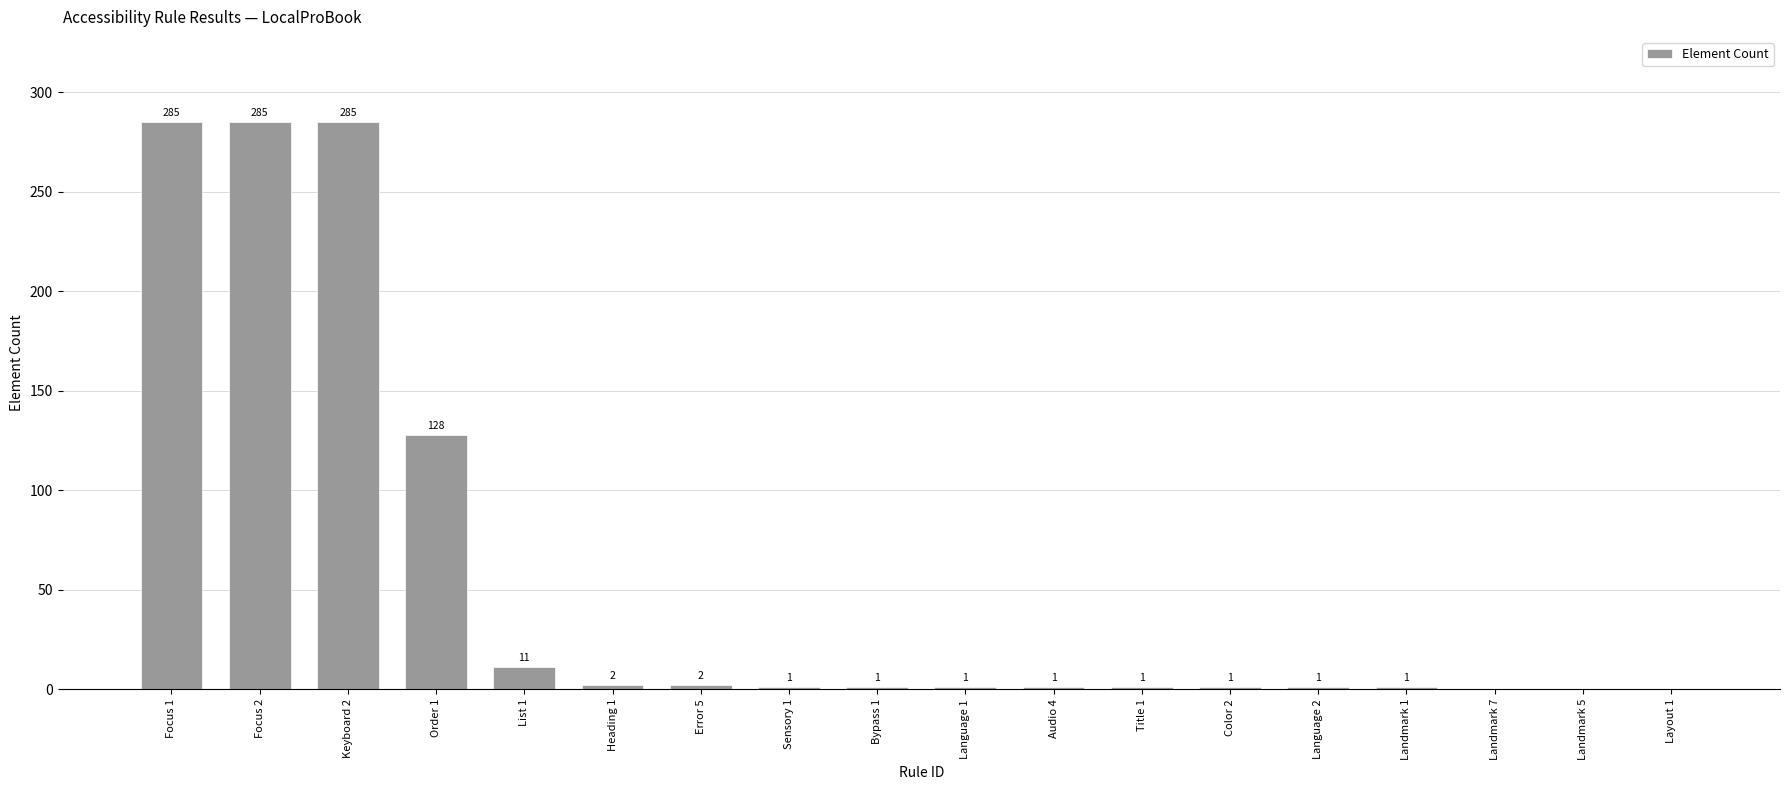

Between Title 1 and Error 5, which is larger?

Error 5